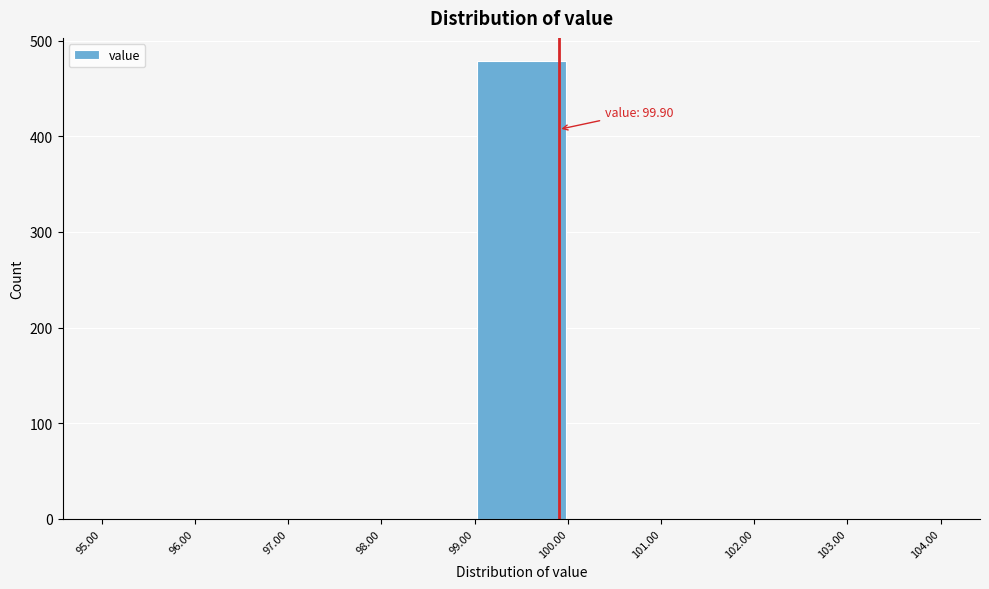

Over which range of the x-axis is the bar tallest?

99.00 to 100.00